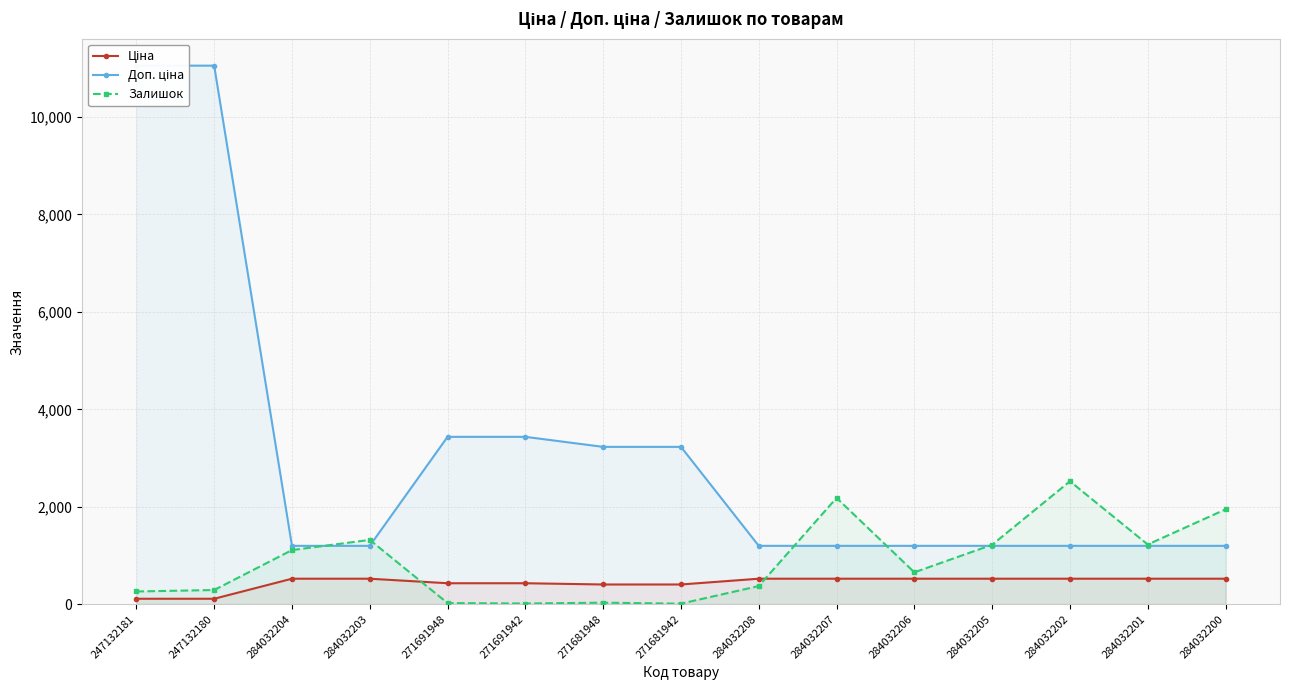

Which series changed the most between 271681948 and 284032208?

Доп. ціна